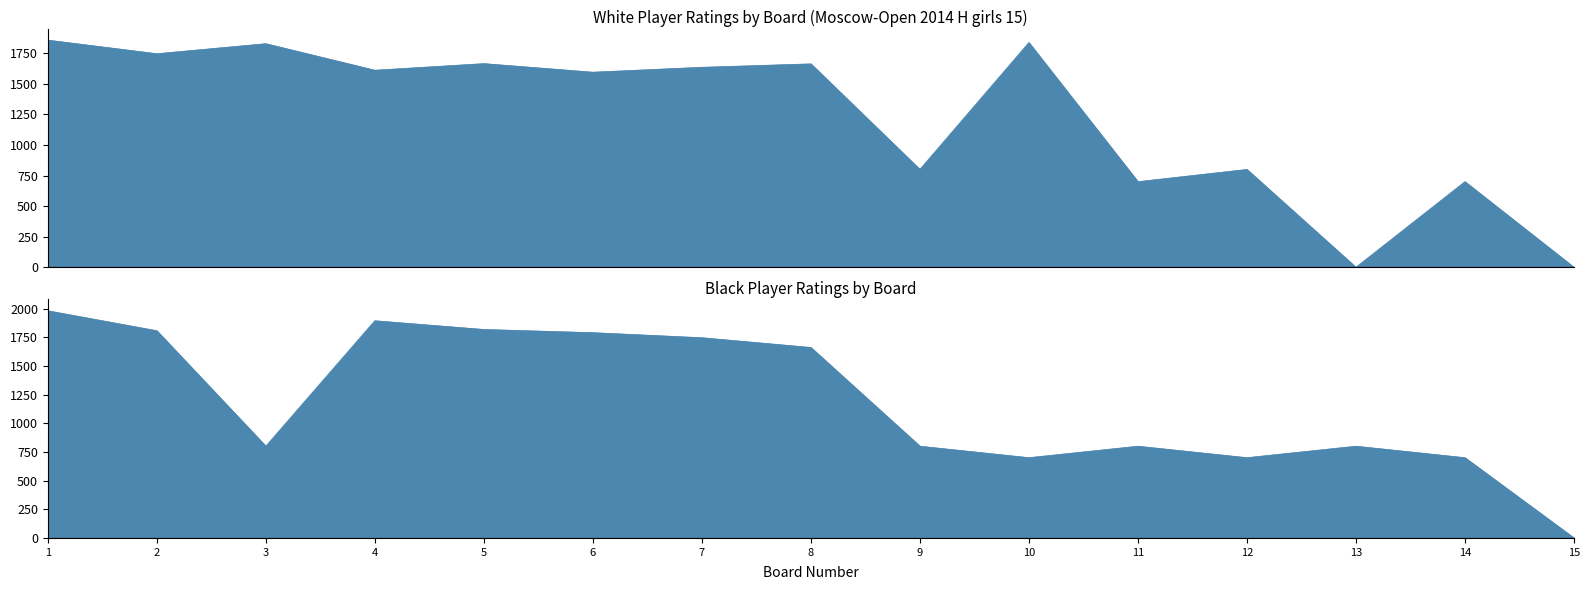

What is the difference between the second highest and minimum values in the Black Player Rating series?

1894